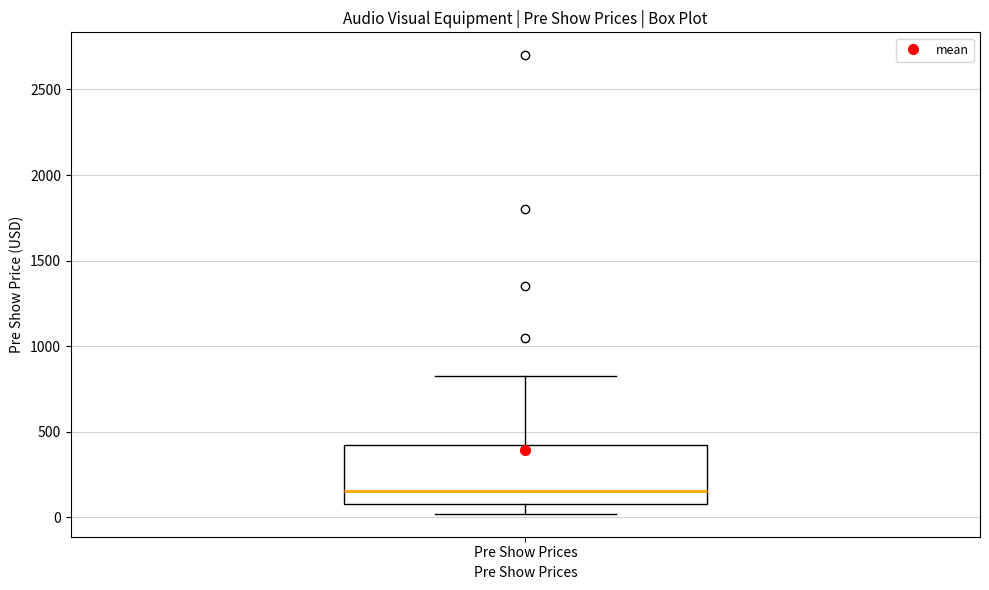

Where is the lower edge of the box for Pre Show Prices on the y-axis? The values are not printed on the chart, so give them approximately, as read against the axis.

100